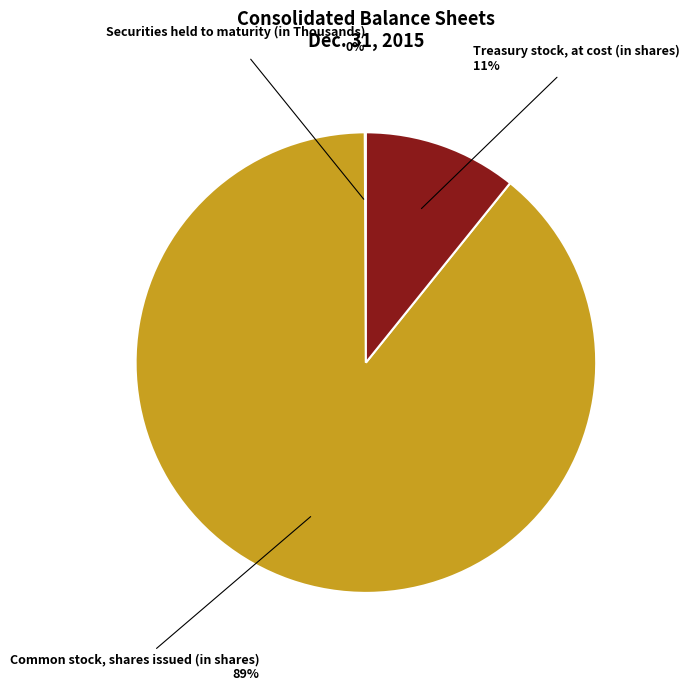

Does any single category account for the majority?

Yes